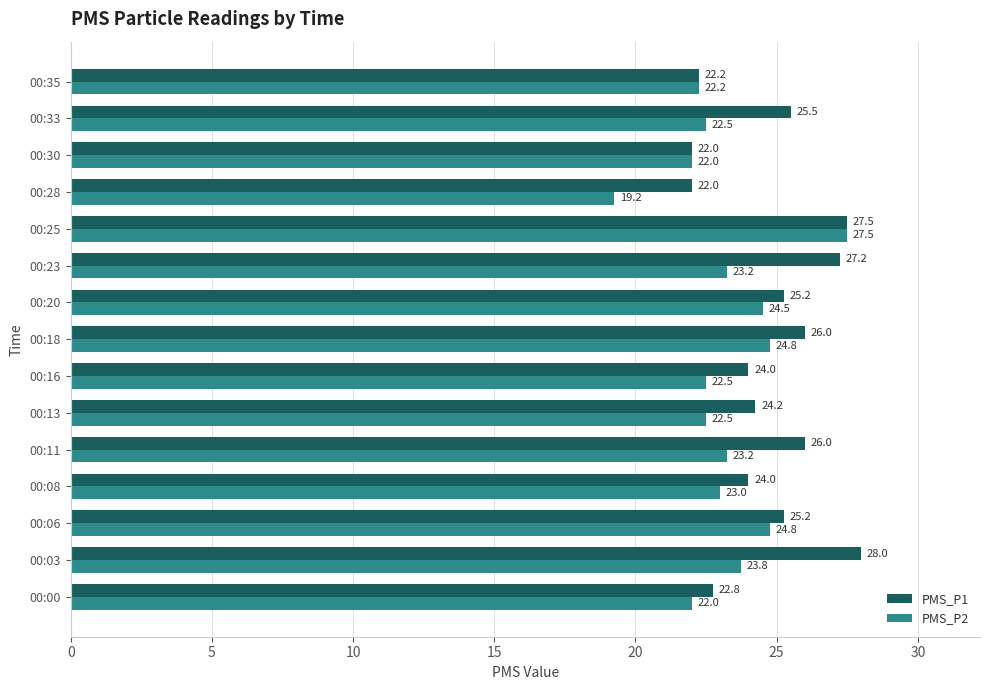

Which series has the widest spread of values?

PMS_P2